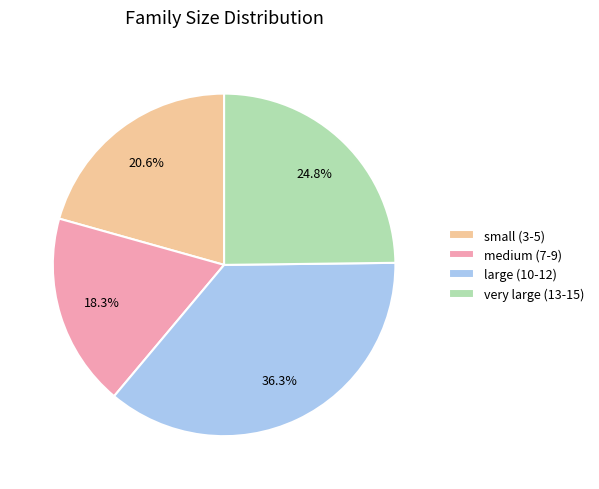

Is medium (7-9) the majority of the pie?

No